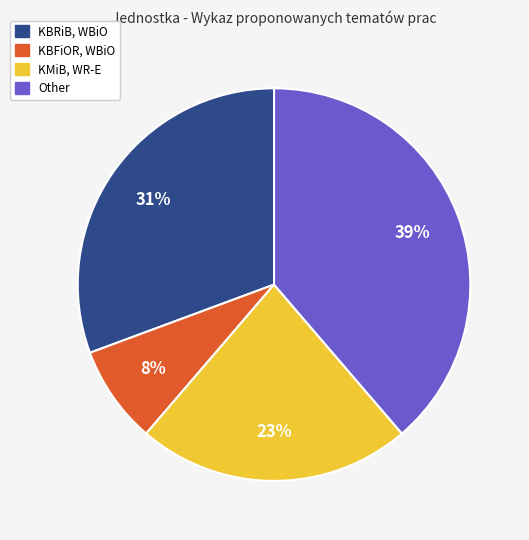

Rank the categories by value from highest to lowest.

Other, KBRiB, WBiO, KMiB, WR-E, KBFiOR, WBiO